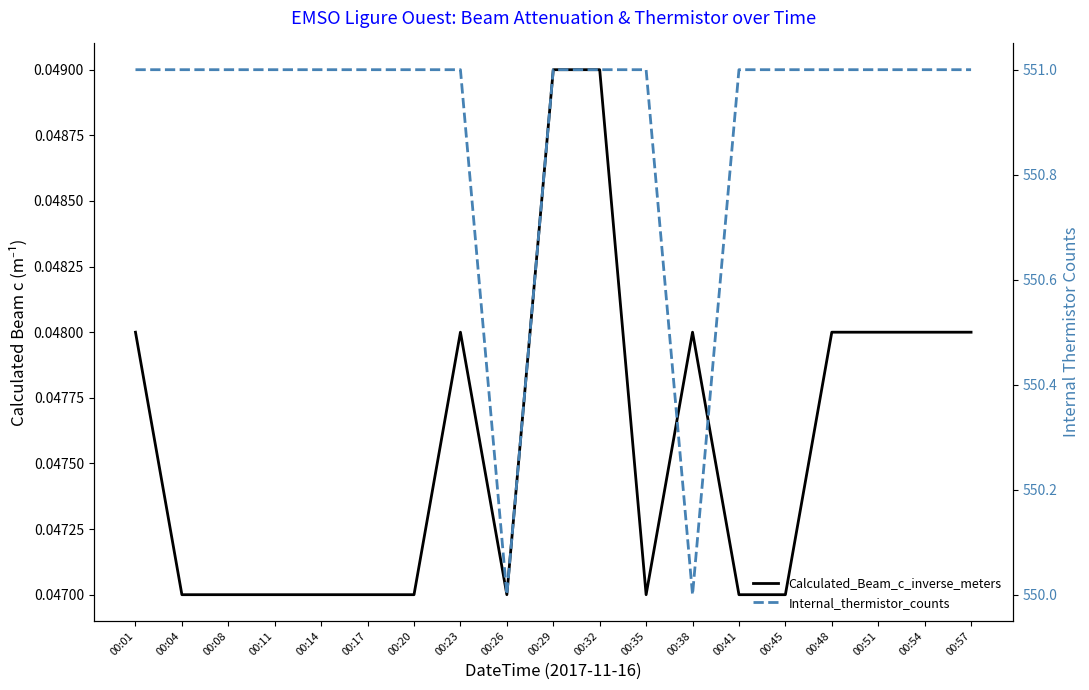

Count the number of categories in the chart.

19